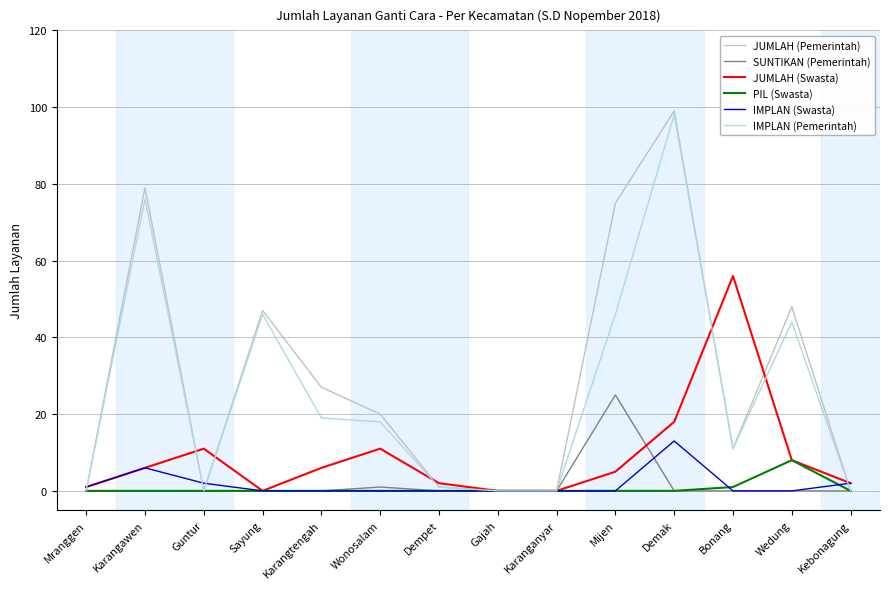

What is the total value across all series at Kebonagung?

4